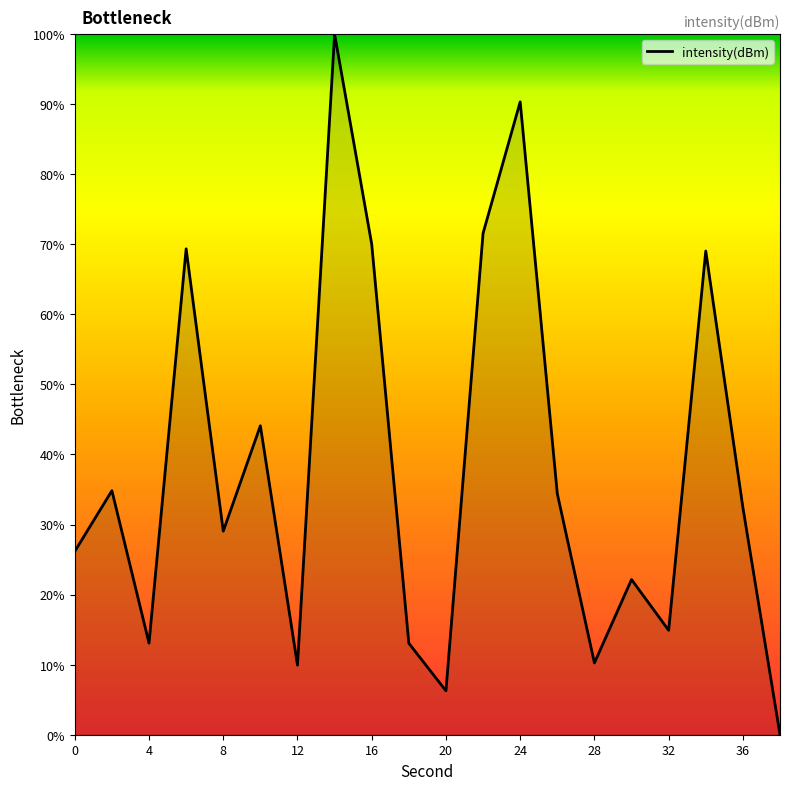

Is this an area chart (filled region under the line)?

Yes